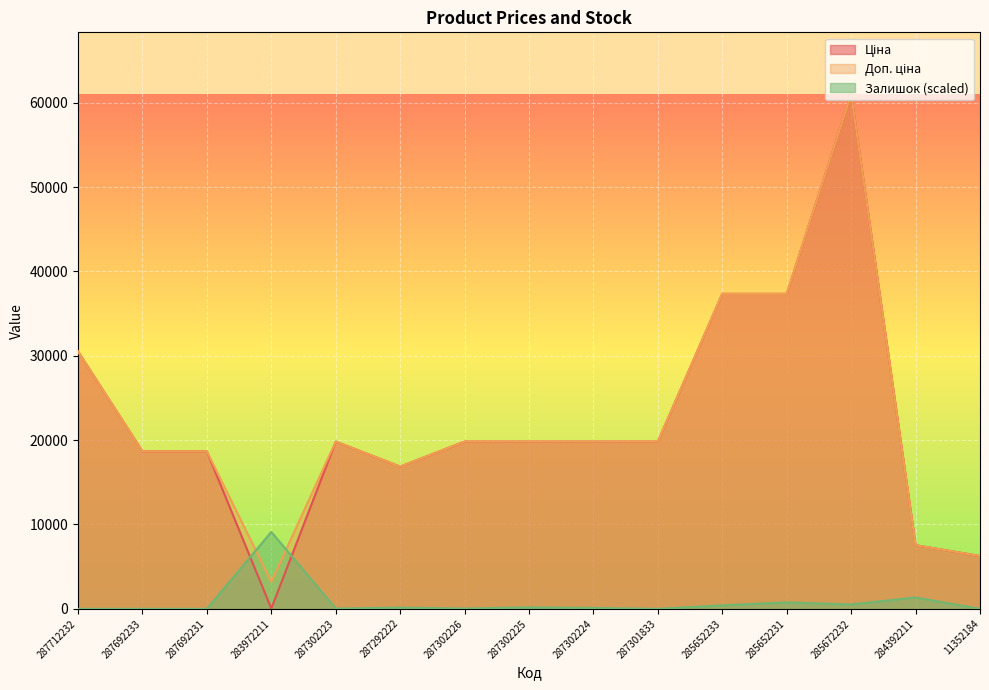

What is the value of the Ціна point at the 12th from the left?

37343.0